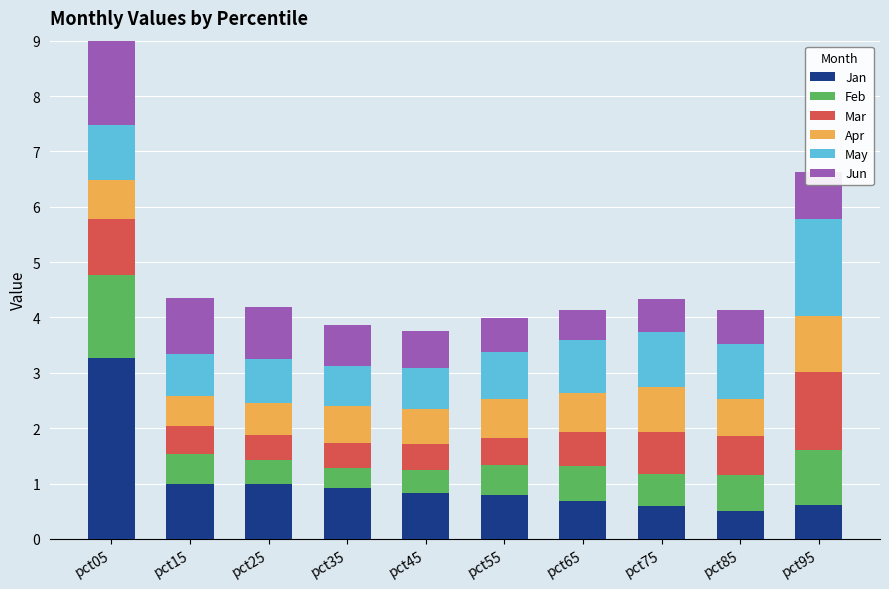

Is the value of May at pct15 greater than the value of Feb at pct85?

Yes